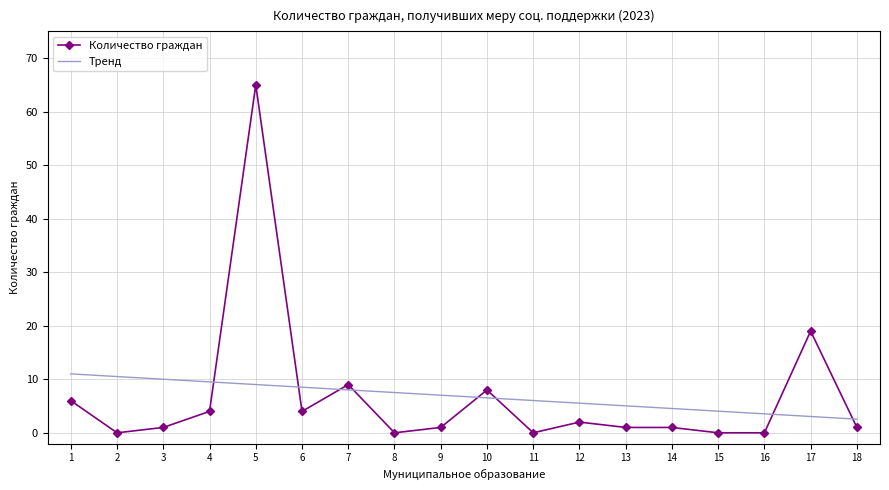

At which category does Количество граждан reach its first local peak?

5